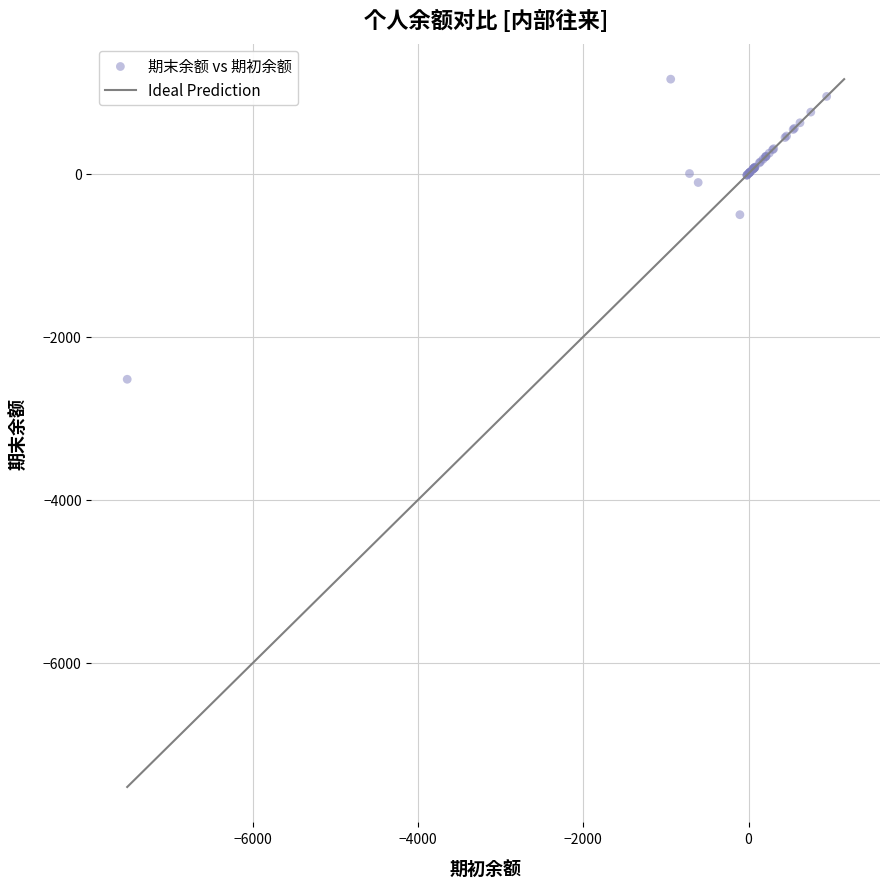

What Y value in the scatter plot is closest to -682?

-504.9